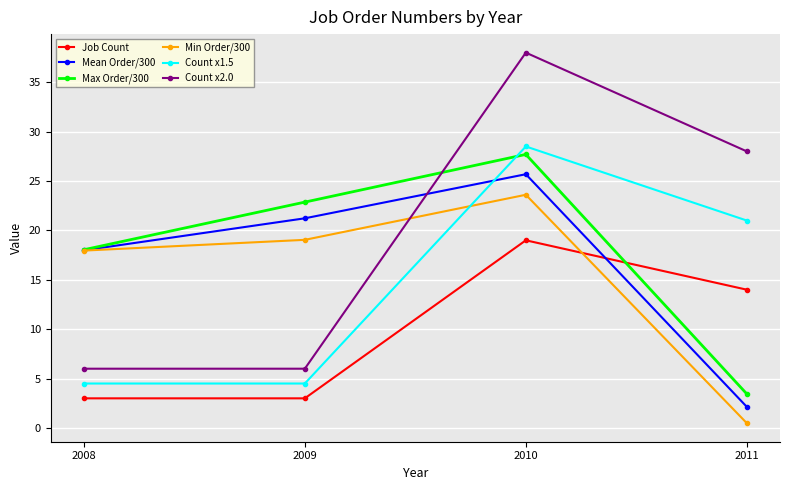

Reading right to left, what are all the values shown in this chart?

Job Count: 14.0	19.0	3.0	3.0
Mean Order/300: 2.1	25.7	21.2	18.0
Max Order/300: 3.4	27.7	22.9	18.0
Min Order/300: 0.5	23.6	19.0	18.0
Count x1.5: 21.0	28.5	4.5	4.5
Count x2.0: 28.0	38.0	6.0	6.0